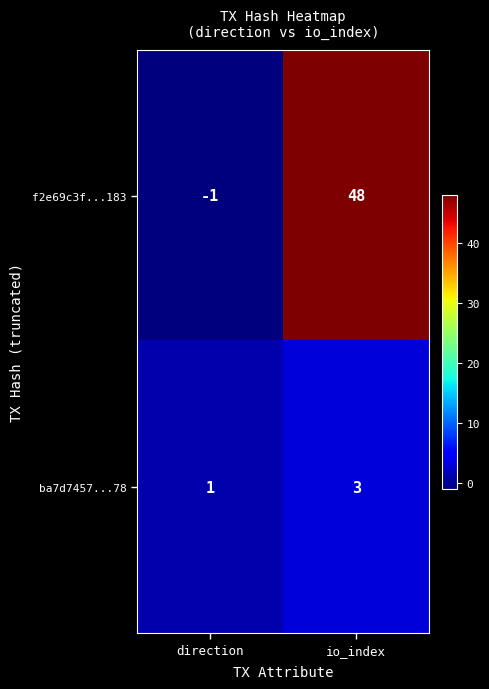

Reading left to right, what are all the values shown in this chart?

f2e69c3f...183: direction=-1	io_index=48
ba7d7457...78: direction=1	io_index=3